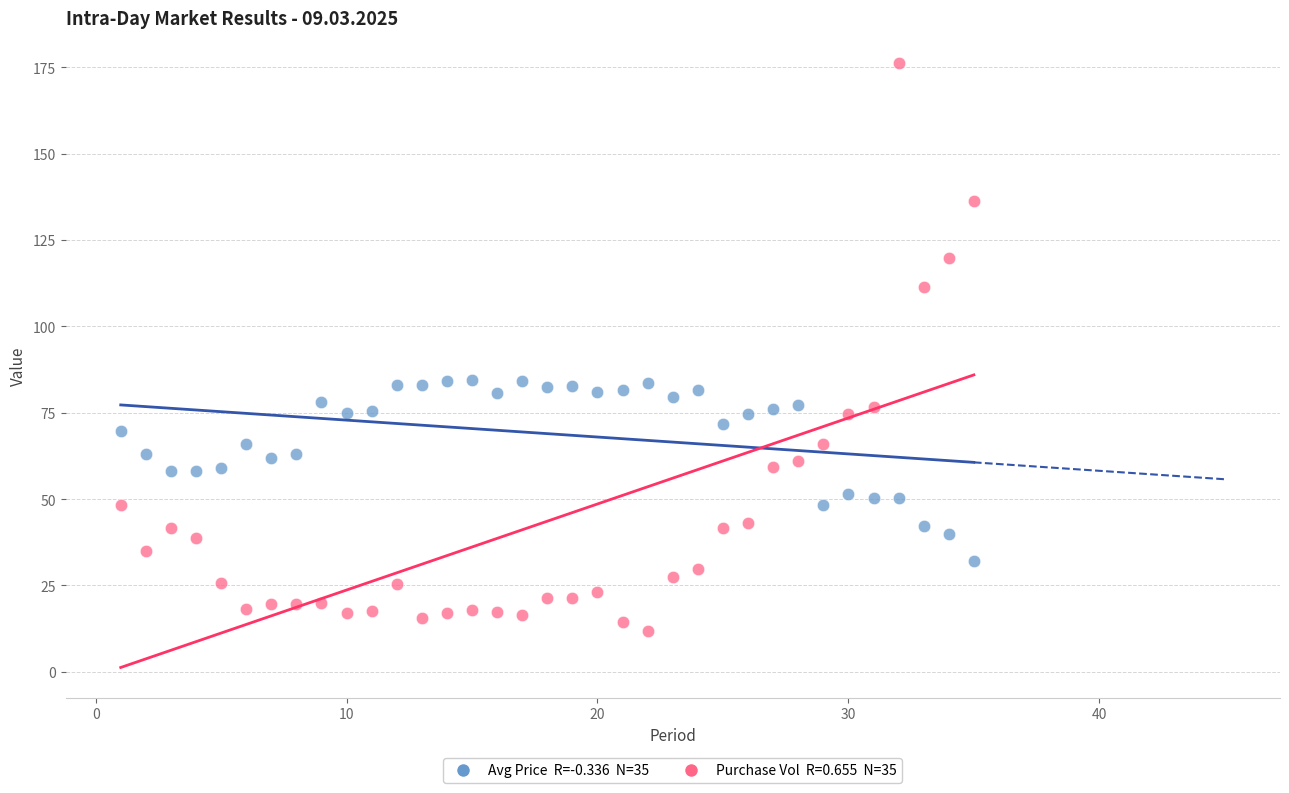

Across all data points, what is the range of Y values (max minus min)?

164.6